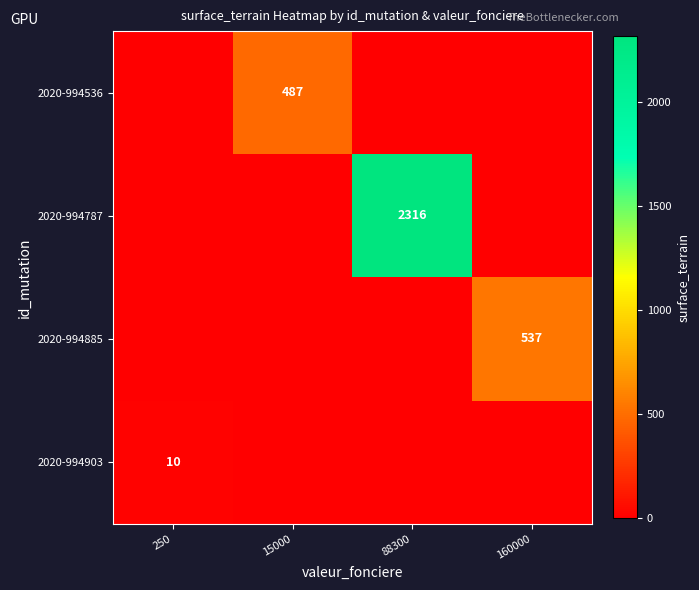

The 2020-994903 series shows 5 at 88300. True or false?

False